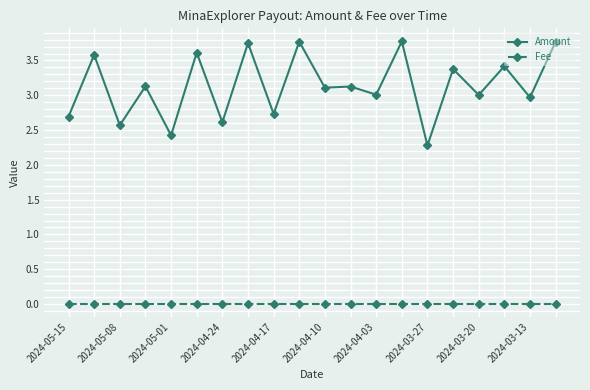

True or false: Amount and Fee intersect in this chart.

False